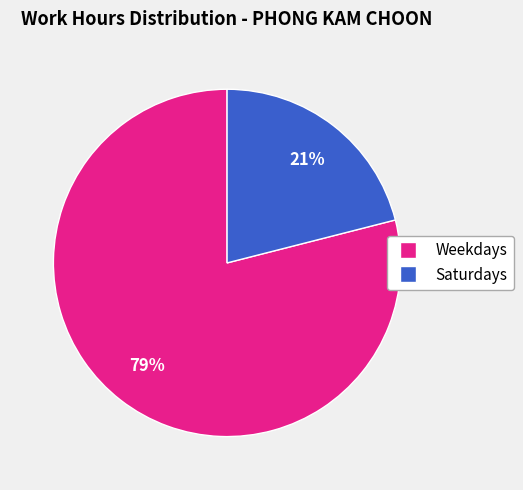

To the nearest percent, what is the difference between the largest and smallest slice percentages?

58%